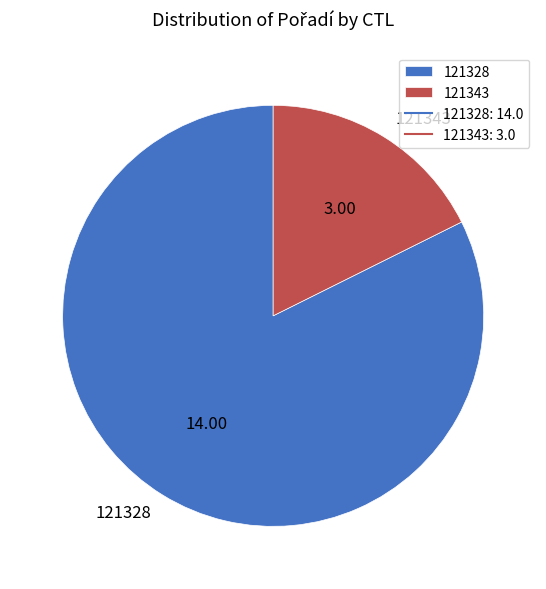

Does 121328 account for over 50% of the chart?

Yes